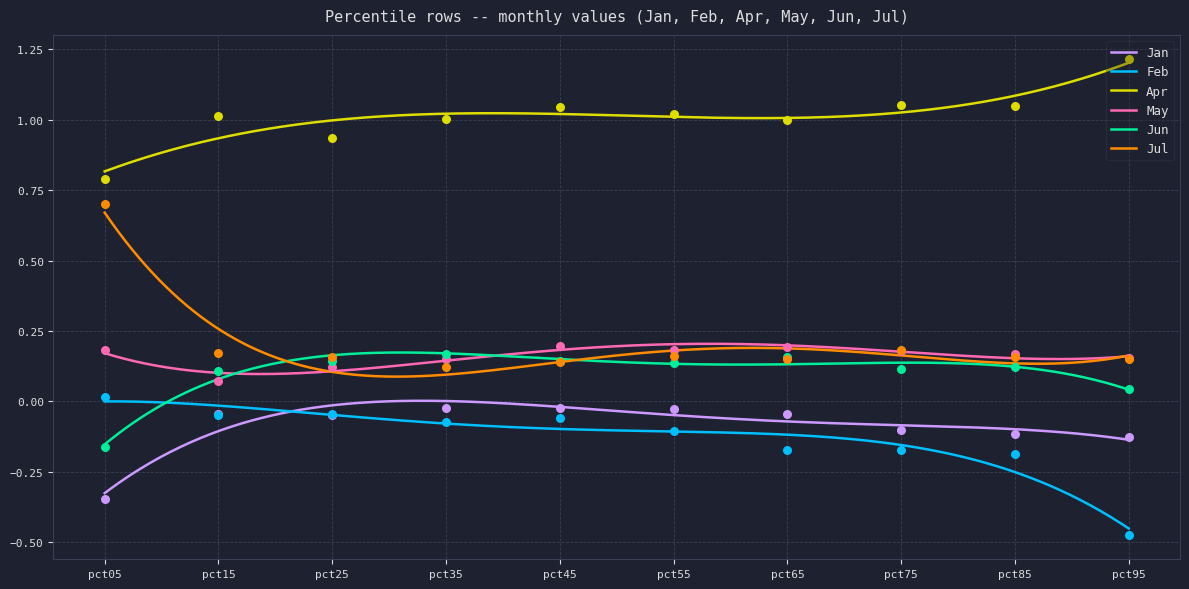

Which series has the largest total across all categories?

Apr